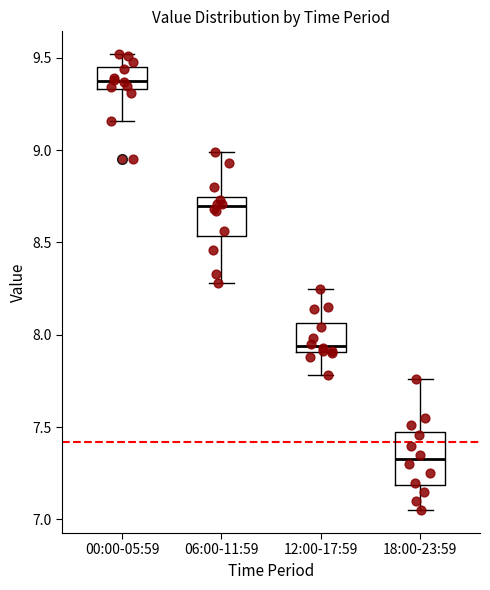

Where is the lower edge of the box for 18:00-23:59 on the y-axis? The values are not printed on the chart, so give them approximately, as read against the axis.

7.20